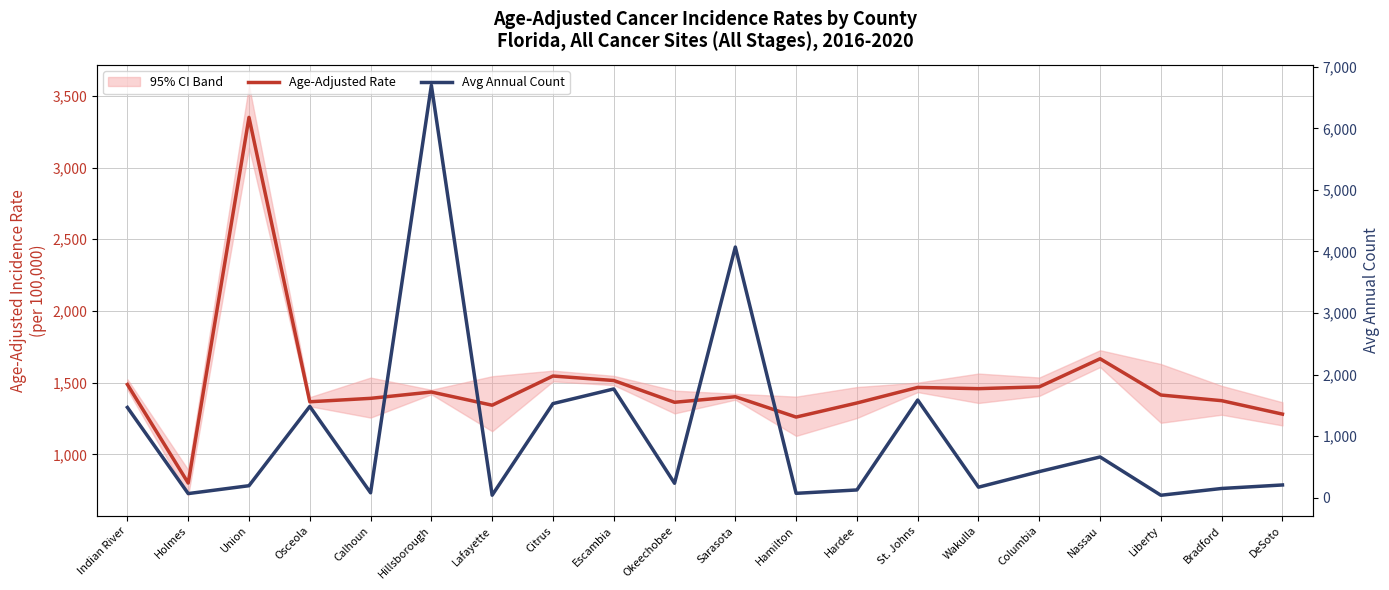

What is the sum of all Avg Annual Count values?

21056.0